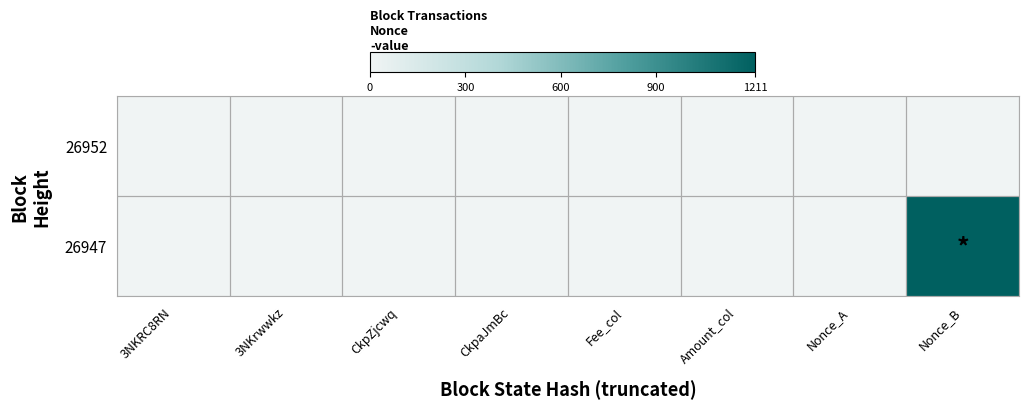

Between 3NKrwwkz and Fee_col, which is larger?

3NKrwwkz